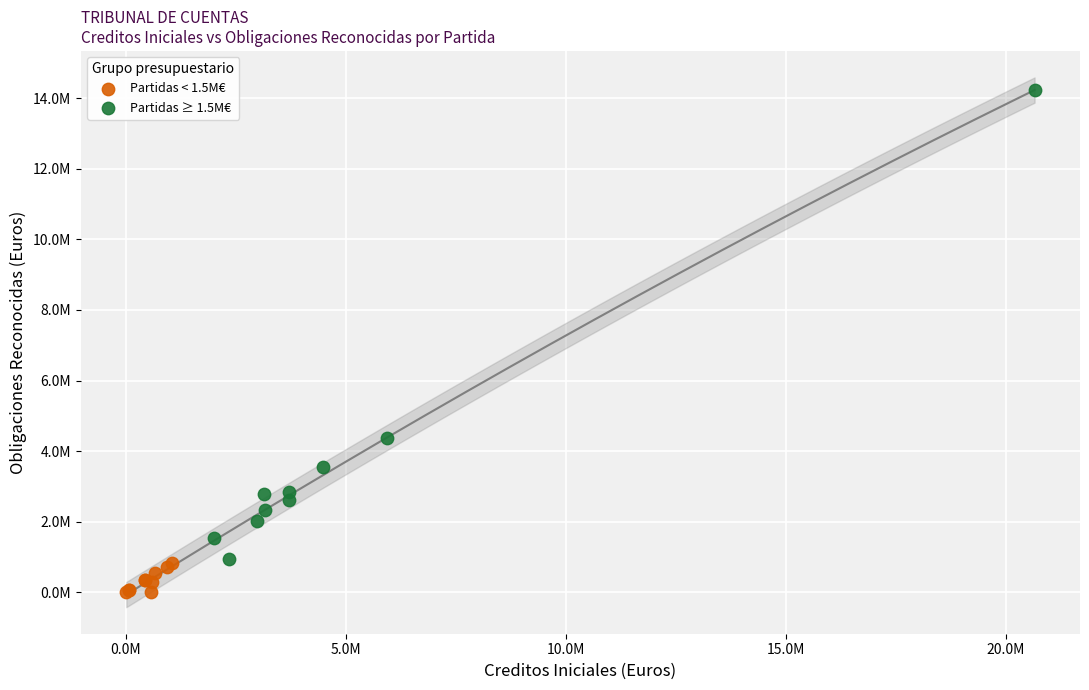

Which series has the largest Y range (max minus min)?

Partidas ≥ 1.5M€